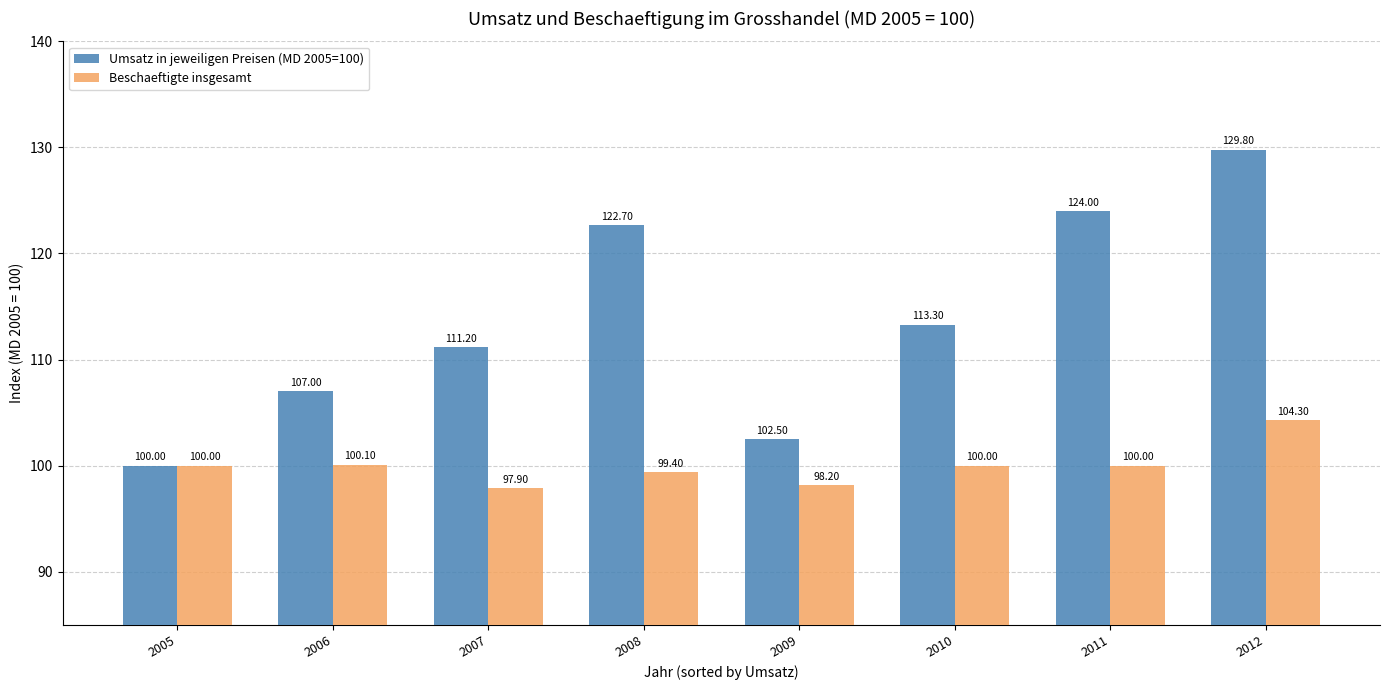

Rank the series at 2011 from highest to lowest value.

Umsatz in jeweiligen Preisen (MD 2005=100), Beschaeftigte insgesamt